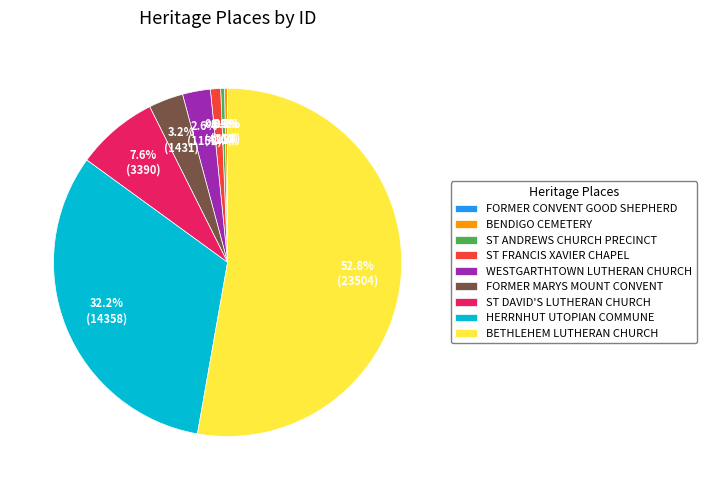

True or false: BENDIGO CEMETERY accounts for 0% of the total.

True